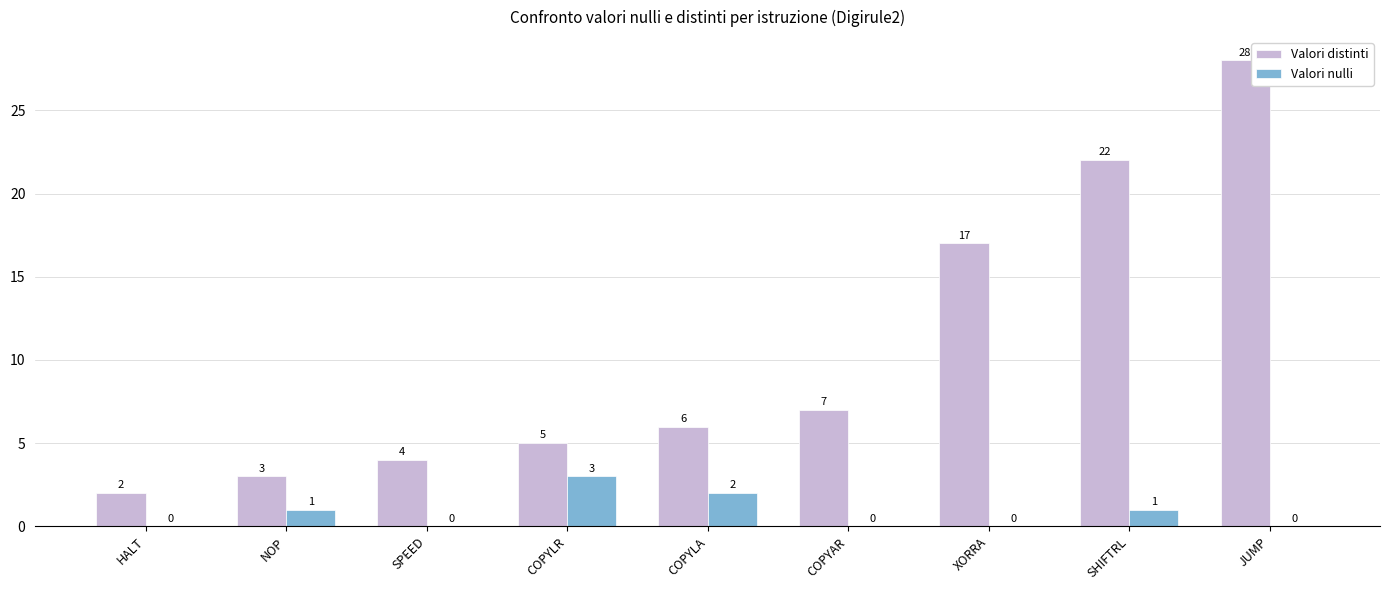

At which category is the sum across all series the highest?

JUMP